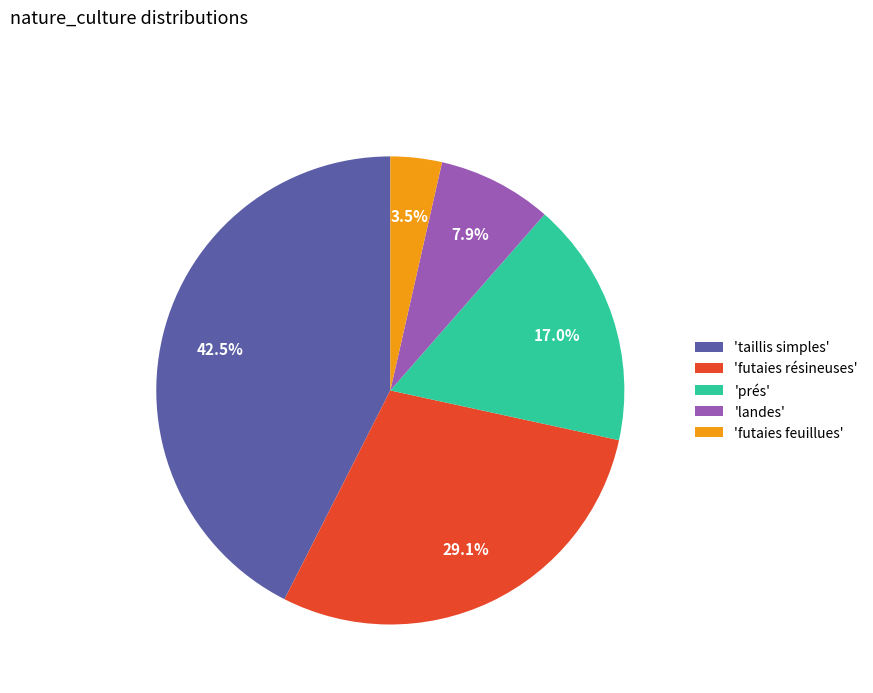

Which category has the smallest portion of the pie?

'futaies feuillues'